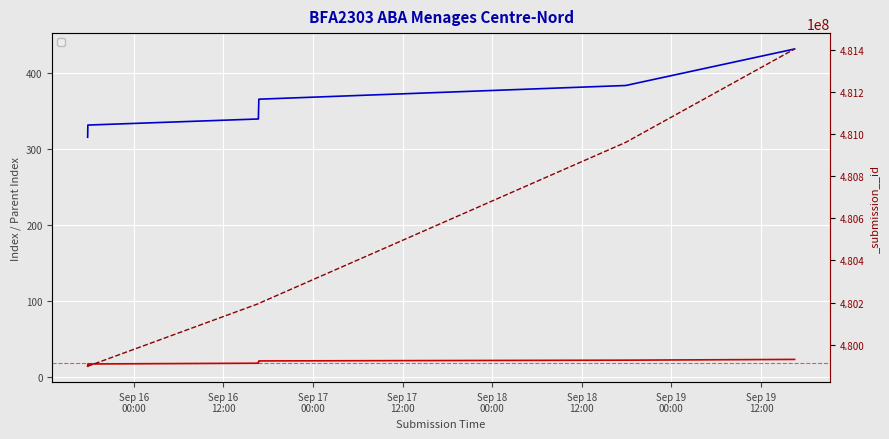

Which has a higher value, 2023-09-18 17:53:29 or 2023-09-15 17:50:55?

2023-09-18 17:53:29